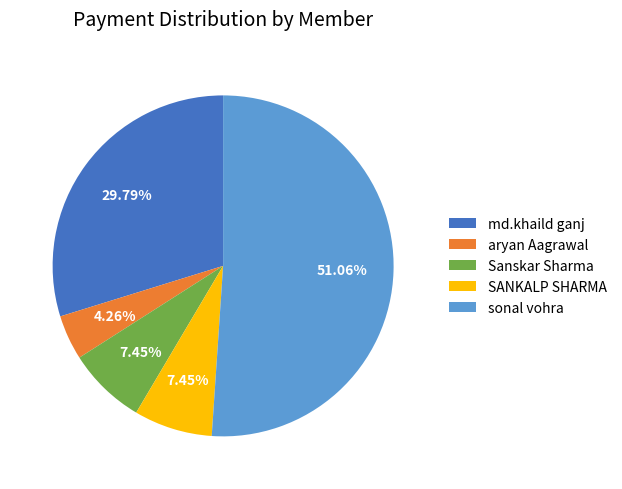

How many segments does this pie chart have?

5